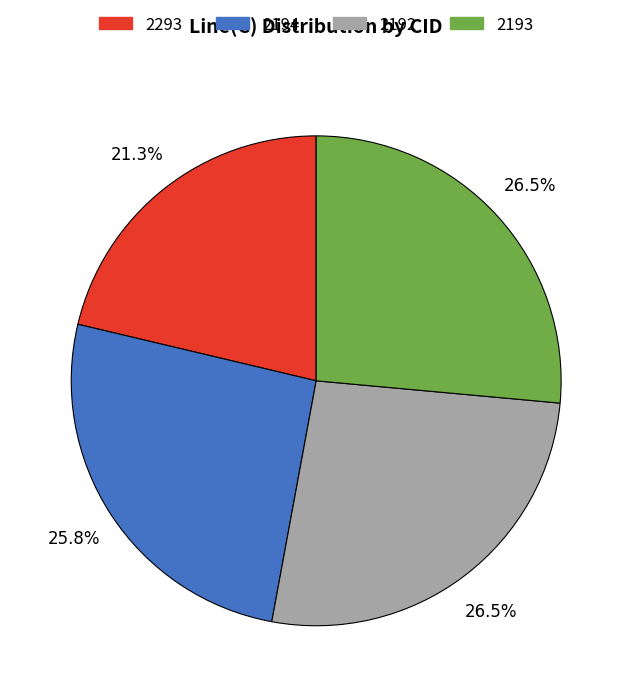

To the nearest percent, what is the combined percentage of 2293 and 2194?

47%